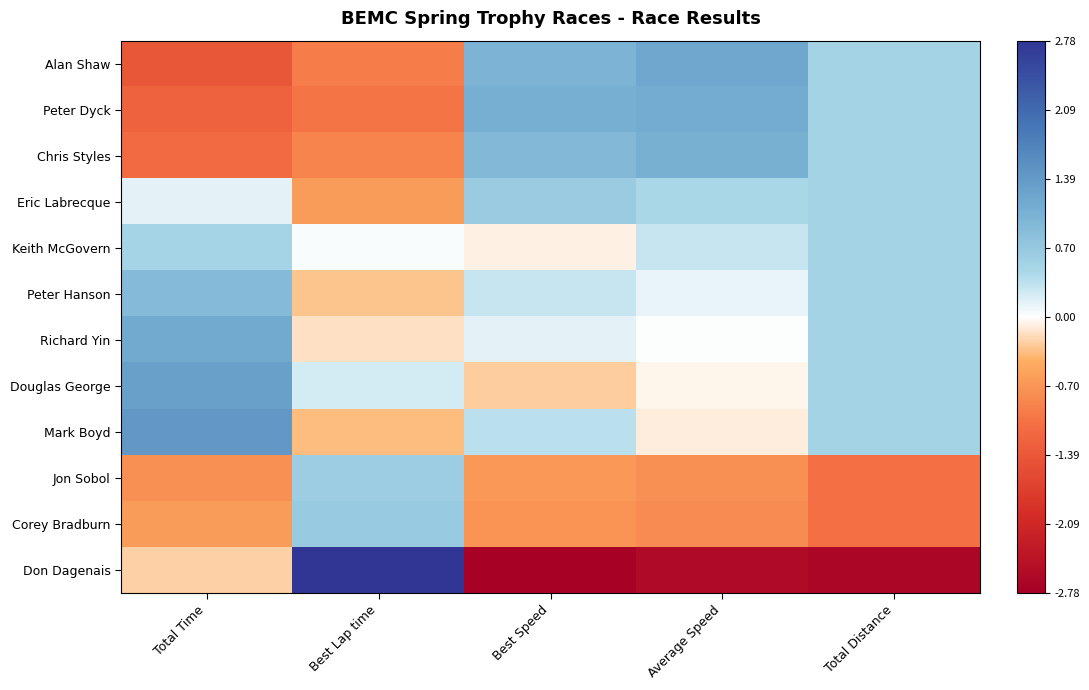

What is the difference between the highest and lowest values at Average Speed?

3.8